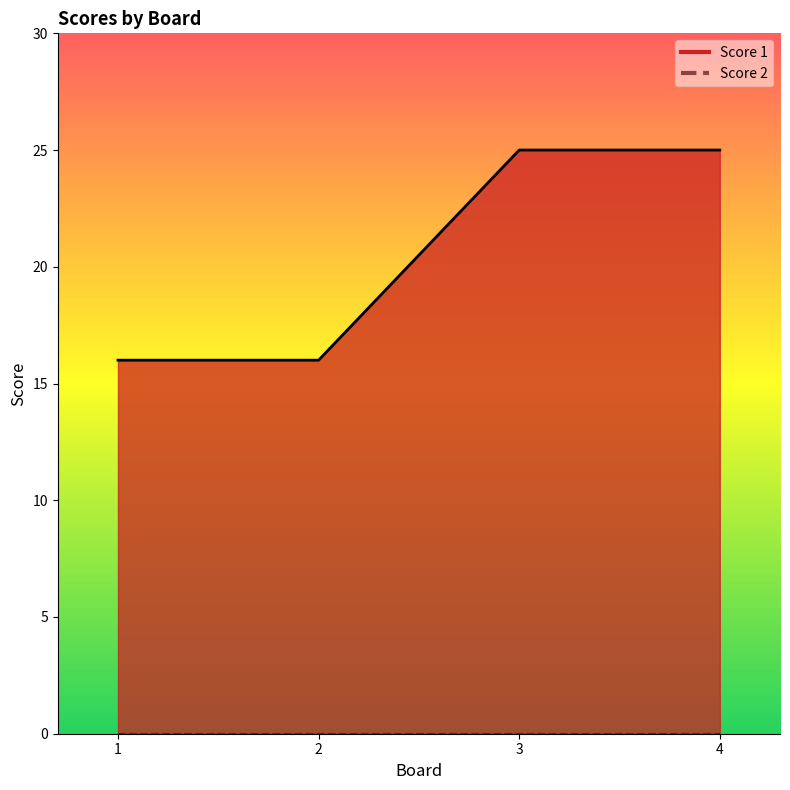

True or false: the data shows 25 at 3.

True